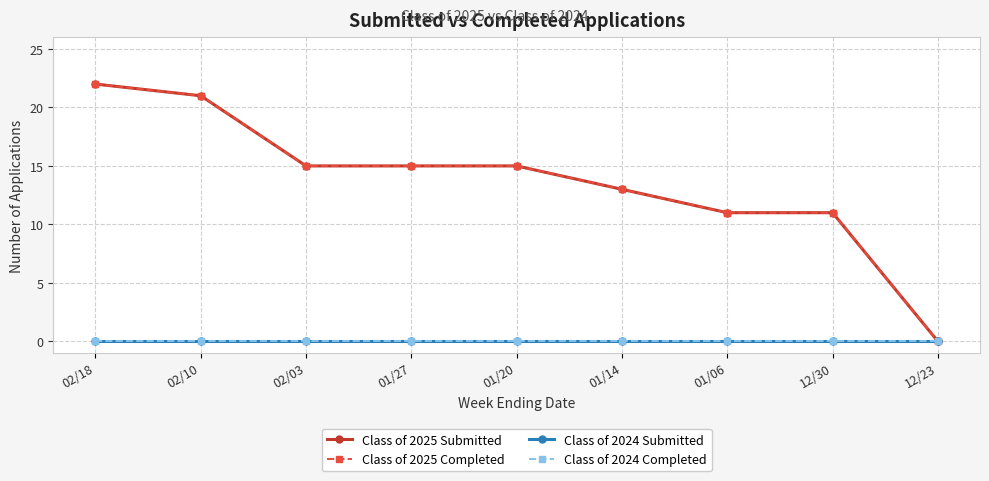

What is the value of the Class of 2025 Completed point at the 3rd from the left?

15